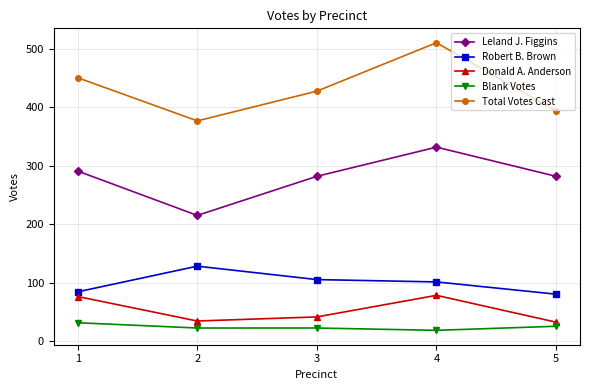

What is the difference between the highest and lowest values at 4?

493